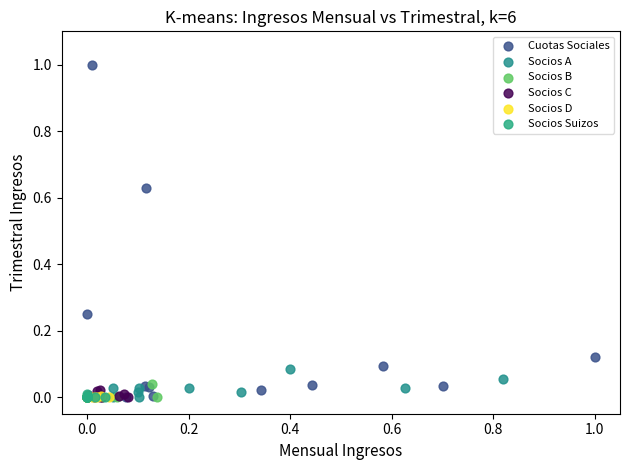

Which series has the largest Y range (max minus min)?

Cuotas Sociales